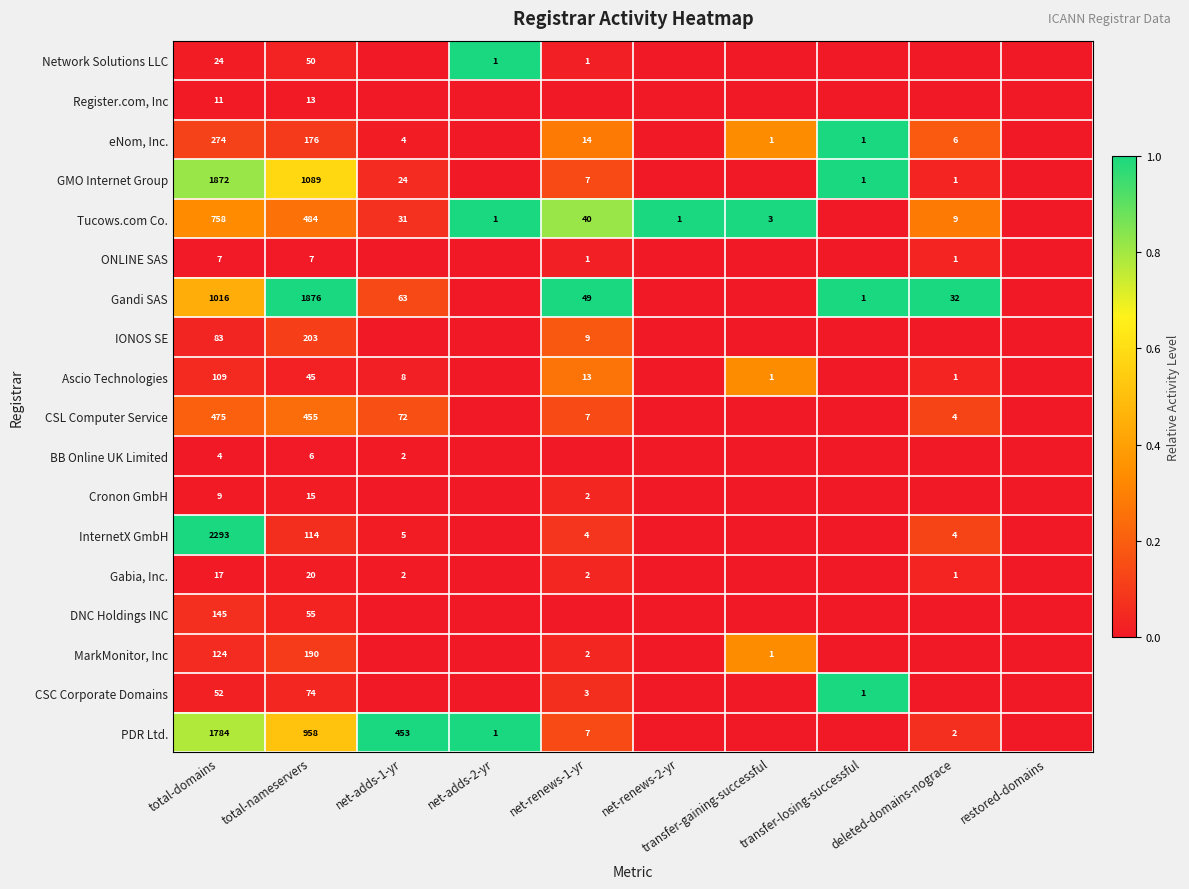

True or false: CSC Corporate Domains has a value of 0.0 at total-domains.

False